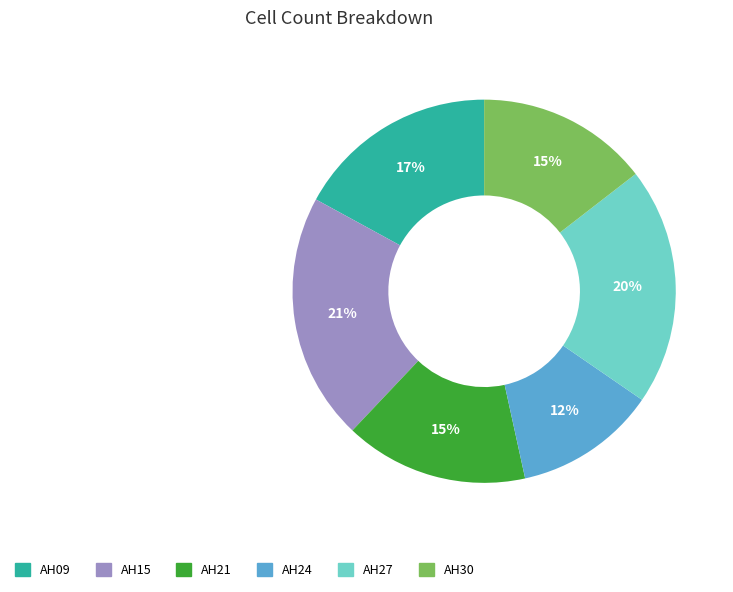

Is it true that AH27 is 20% of the pie?

True